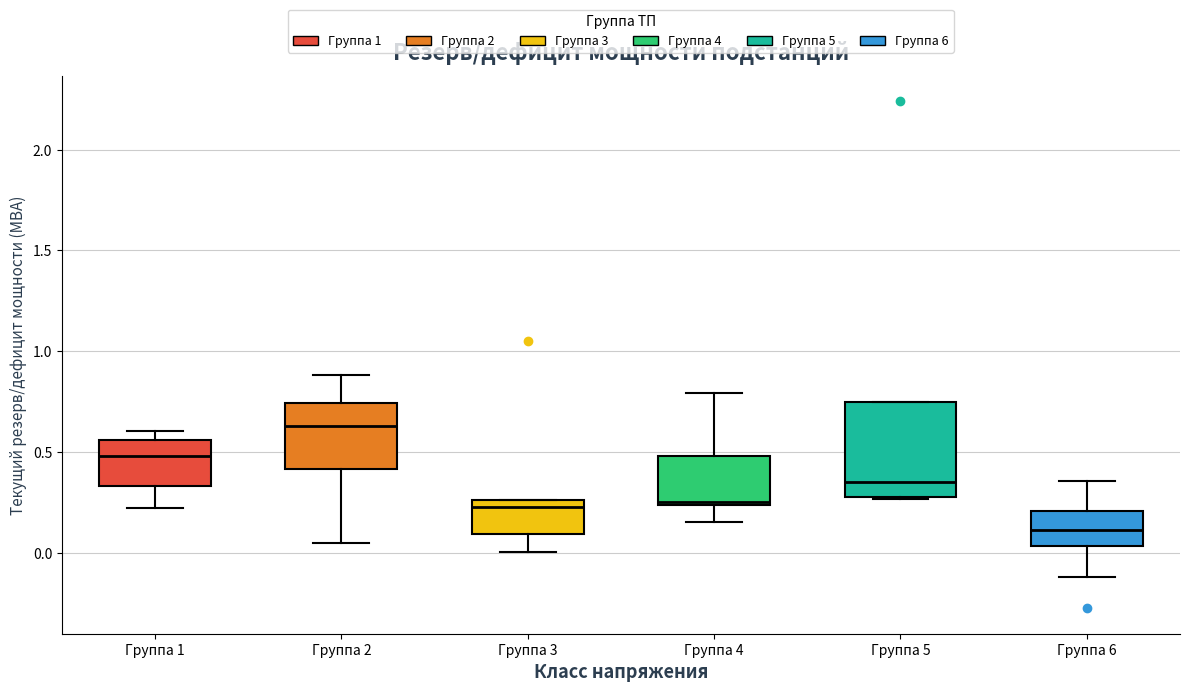

Reading left to right, read every box against the y-axis: the position of its median line, the range the box covers, and the ends of its whiskers. The values are not printed on the chart, so give them approximately, as read against the axis.

Группа 1: median 0.50, box 0.35 to 0.55, whiskers 0.20 to 0.60
Группа 2: median 0.65, box 0.40 to 0.75, whiskers 0.05 to 0.90
Группа 3: median 0.25 (just below the box's upper edge), box 0.10 to 0.25, whiskers 0.00 to 0.25
Группа 4: median 0.25, box 0.25 to 0.50, whiskers 0.15 to 0.80
Группа 5: median 0.35, box 0.30 to 0.75, whiskers 0.25 to 0.75
Группа 6: median 0.10, box 0.05 to 0.20, whiskers -0.10 to 0.35